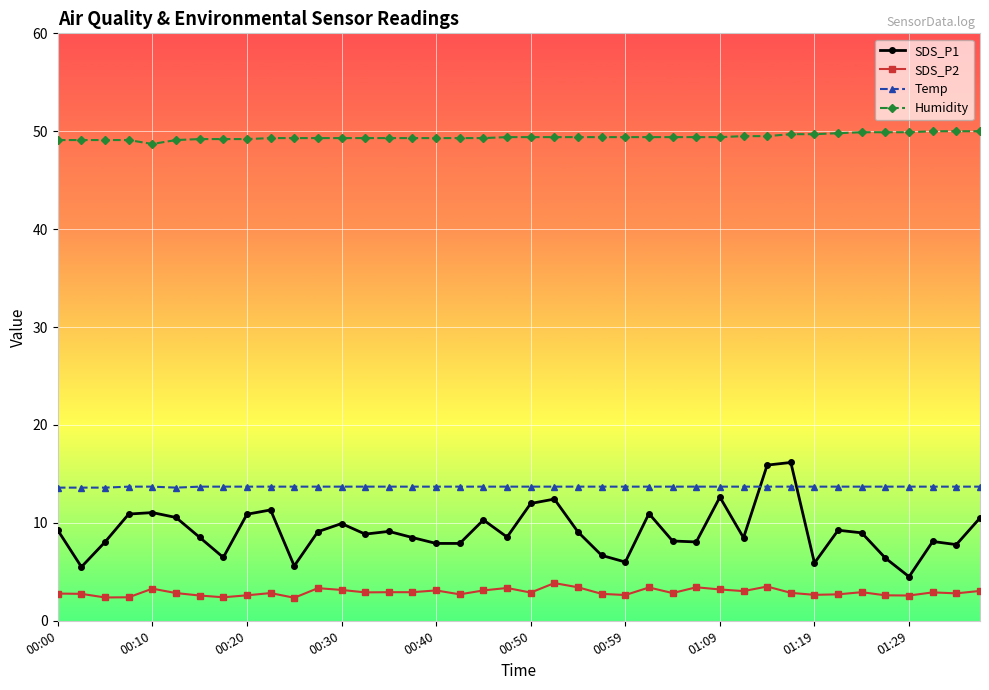

Which series has the widest spread of values?

SDS_P1